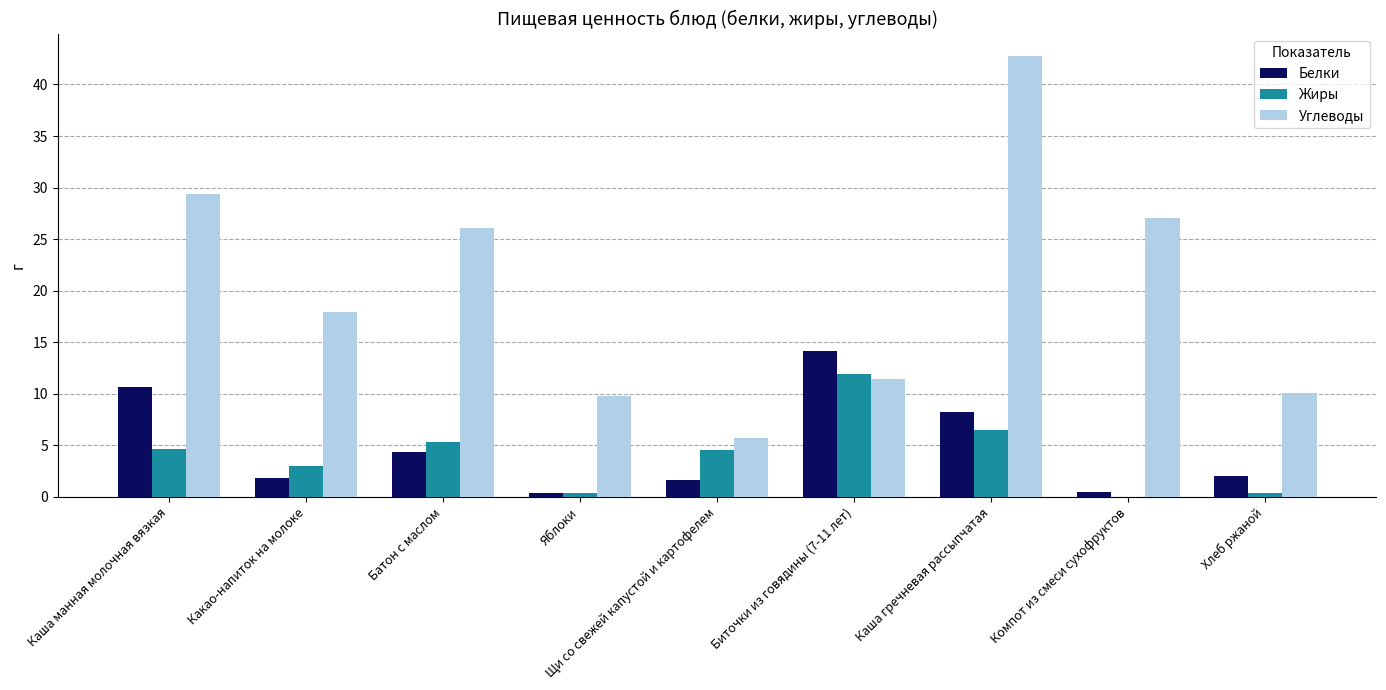

Where is Белки nearest to the value 7?

Каша гречневая рассыпчатая